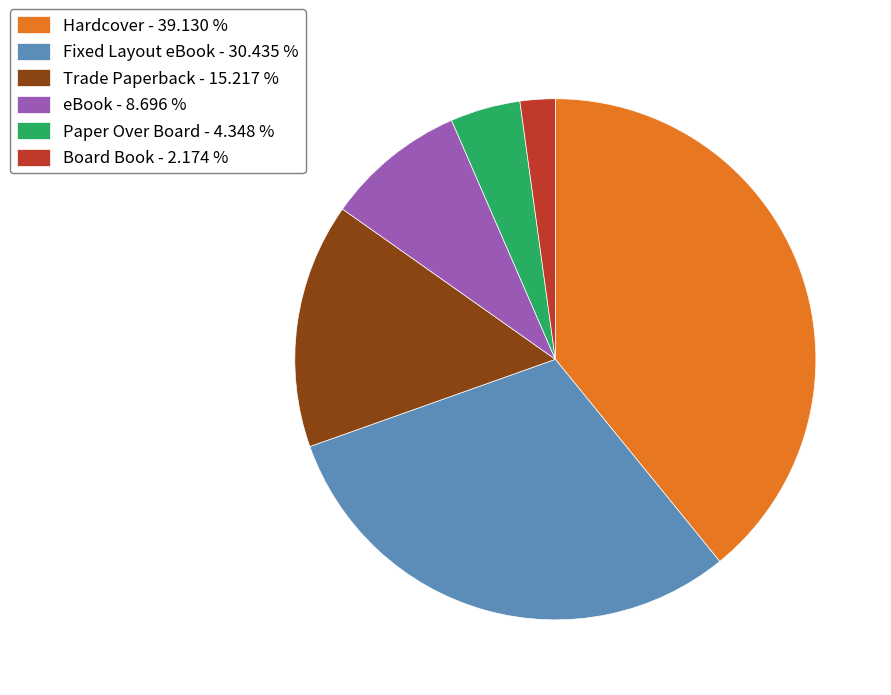

Between Trade Paperback and Hardcover, which is larger?

Hardcover